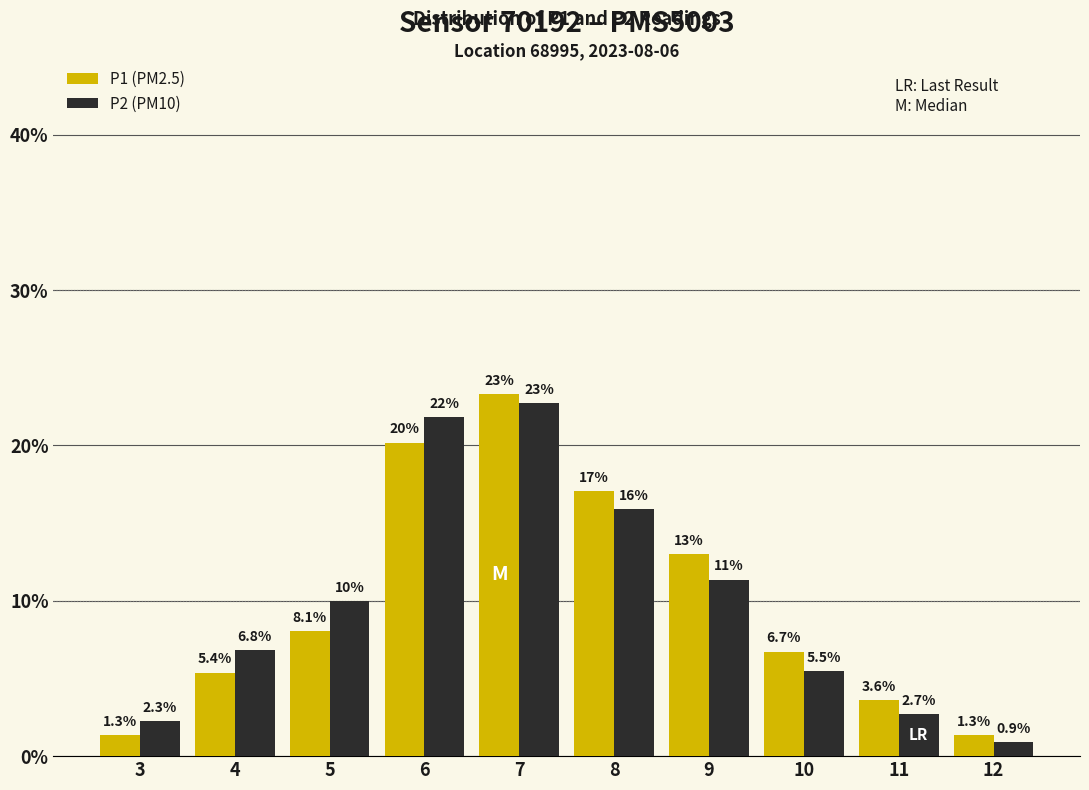

At which category does the chart reach its minimum across all series?

12